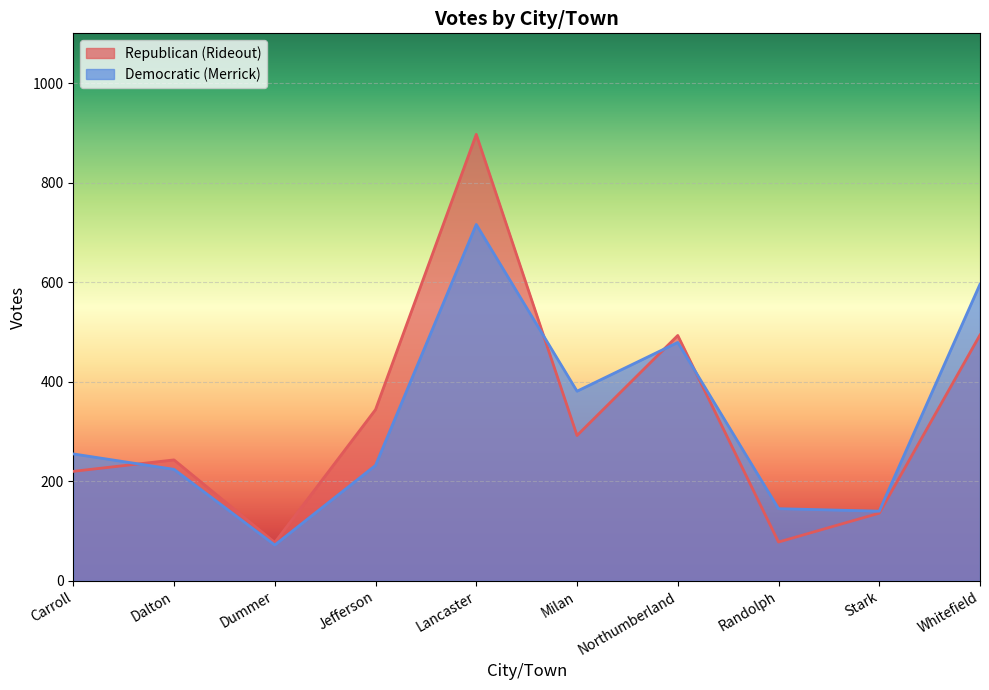

List the series in order of their peak value, highest first.

Republican (Rideout), Democratic (Merrick)